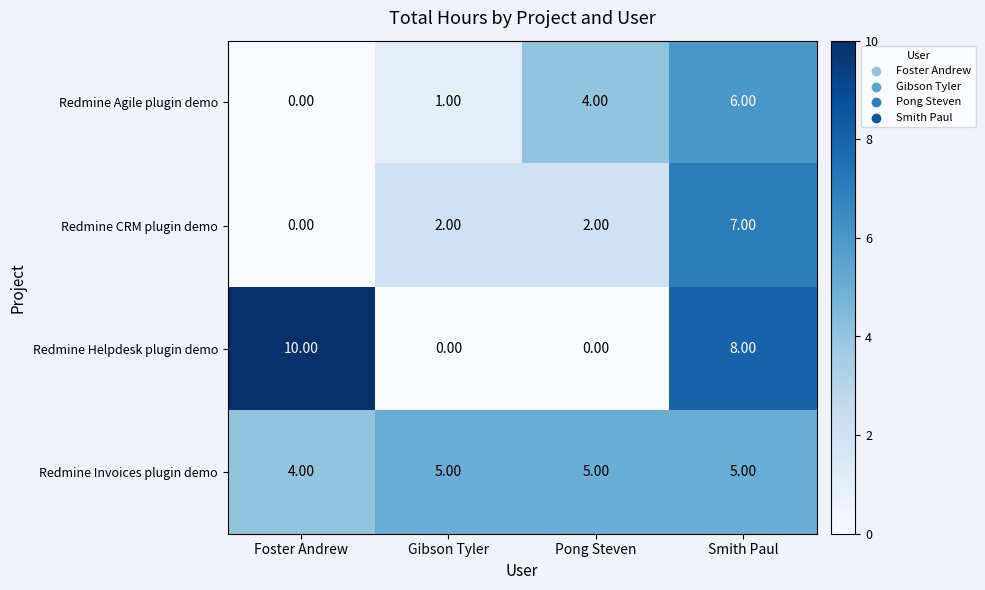

At how many categories does at least one series exceed 3?

4